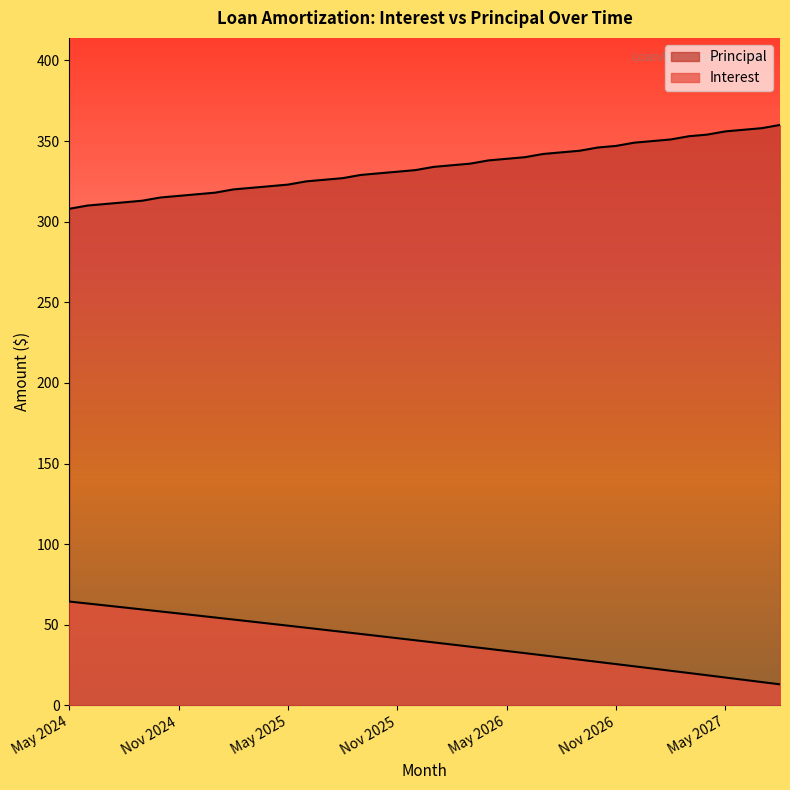

What is the label of the 22nd point from the right?

Nov 2025